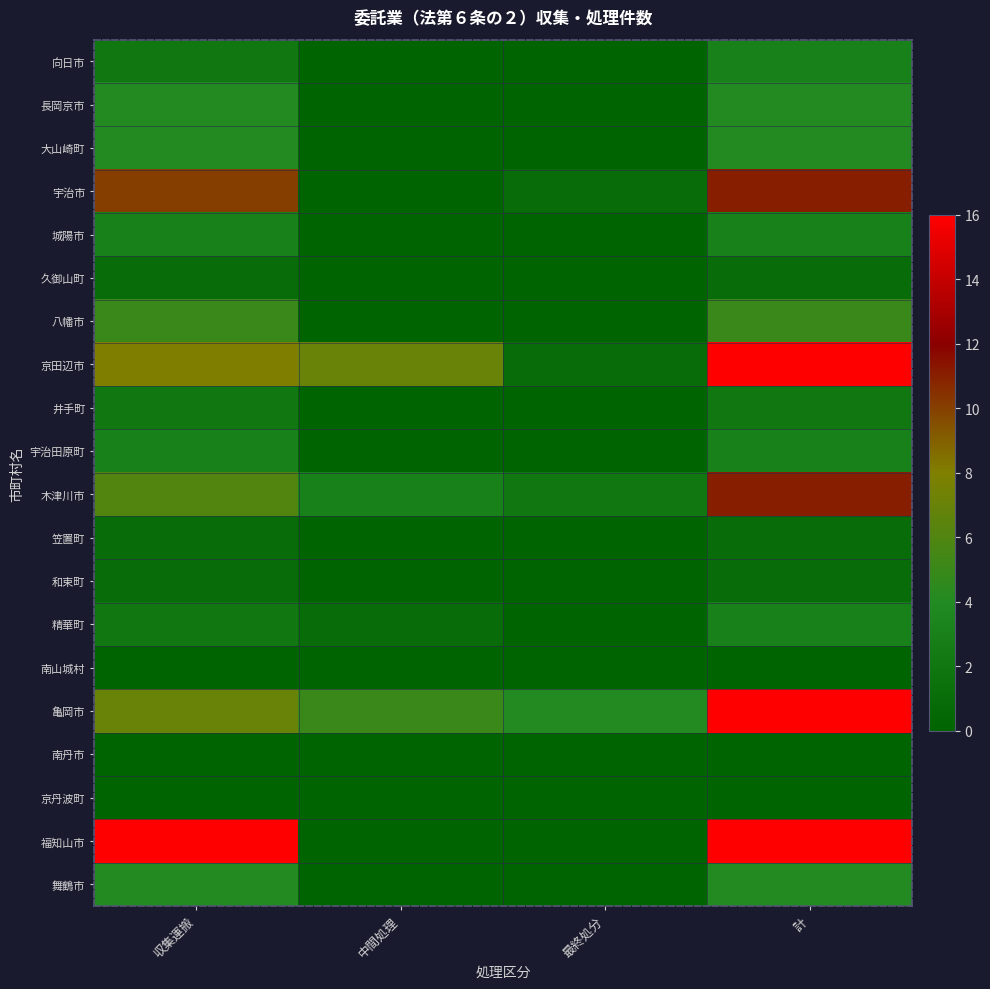

Which series has the largest range (max minus min)?

福知山市